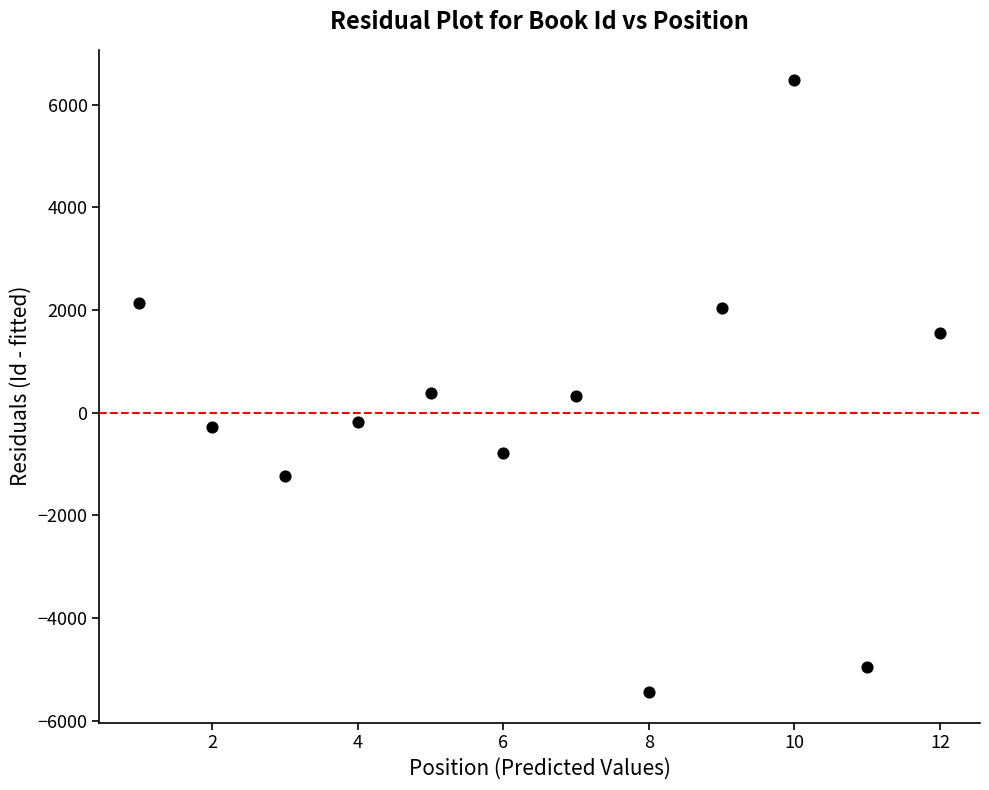

What is the range of X values (max minus min)?

11.0